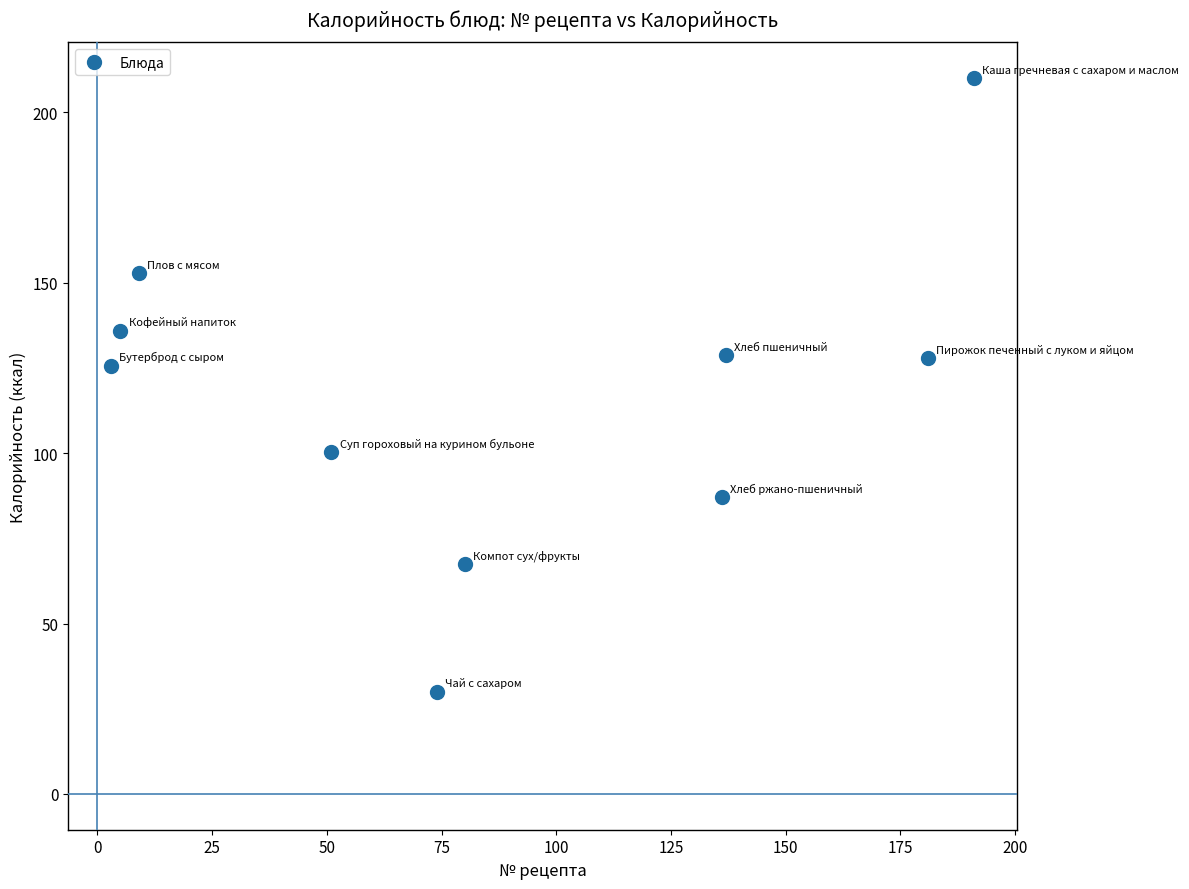

What is the average Y value?

116.6